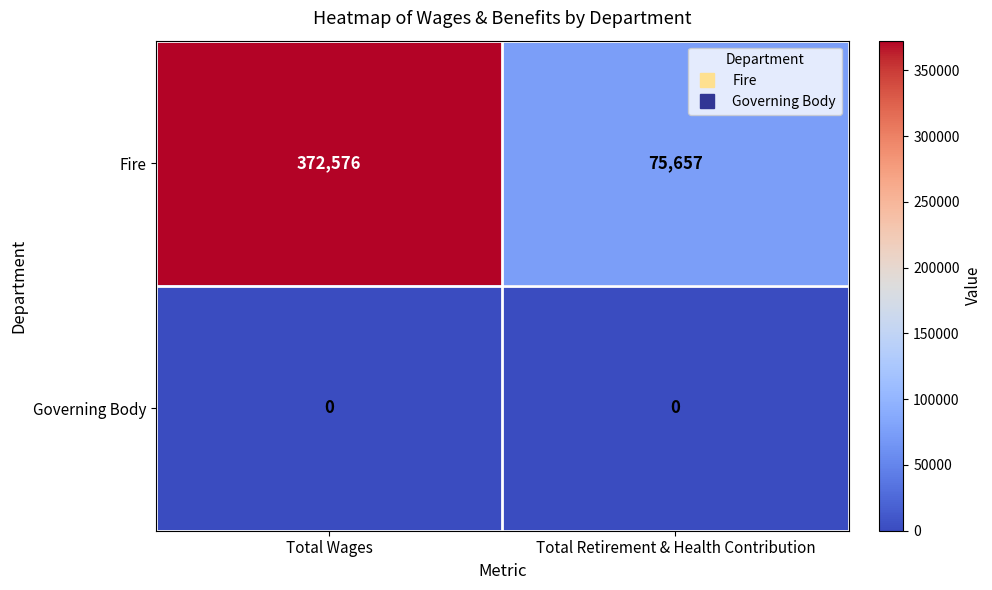

Reading right to left, transcribe all the data shown in this chart.

Fire: 75657	372576
Governing Body: 0	0